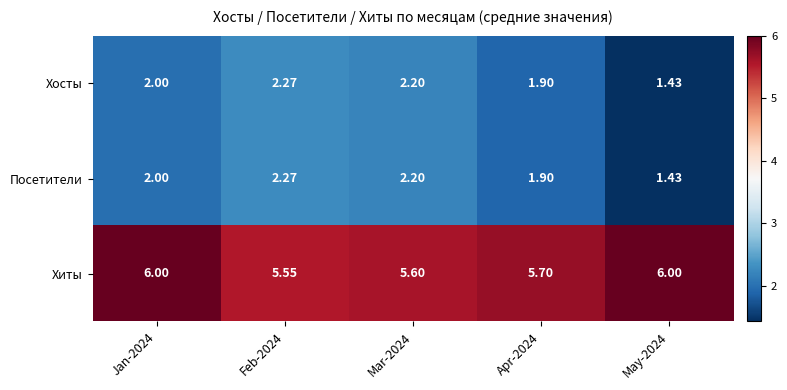

Which series has the largest total across all categories?

Хиты